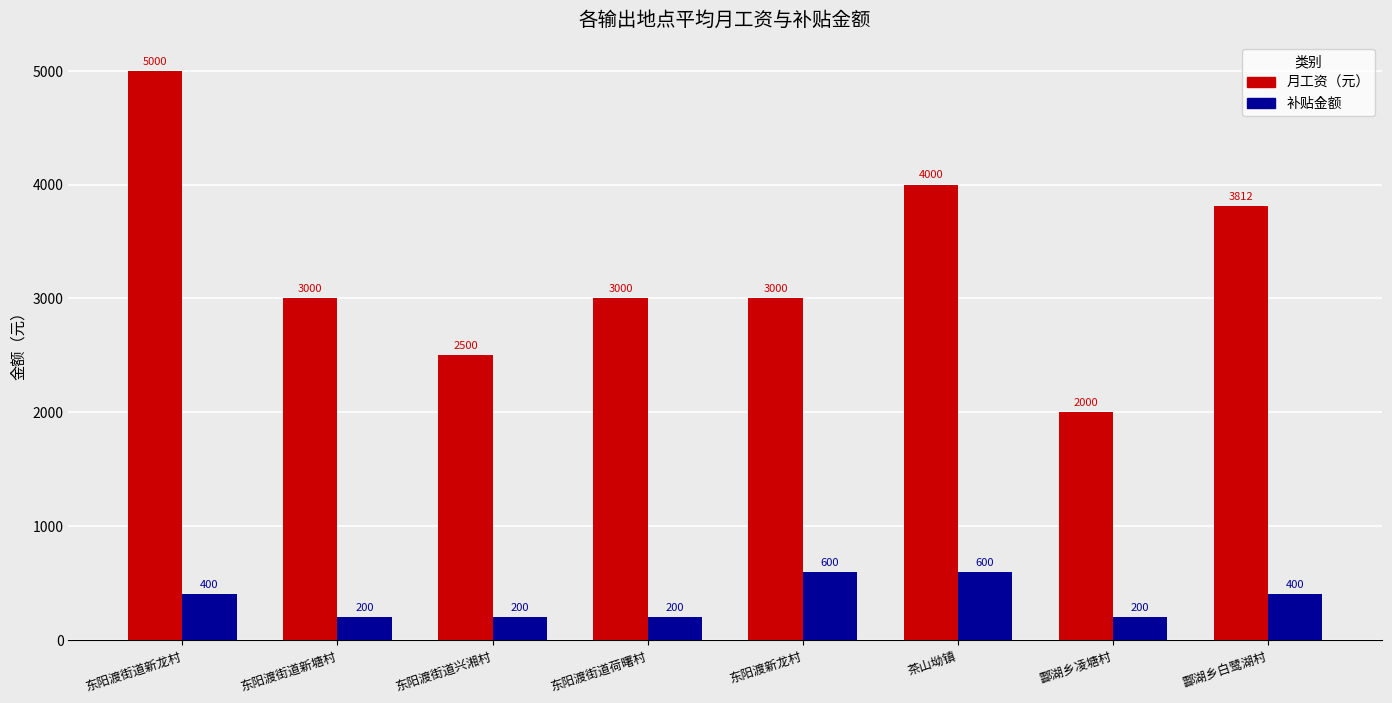

What is the value of the 补贴金额 bar at the 6th from the left?

600.0